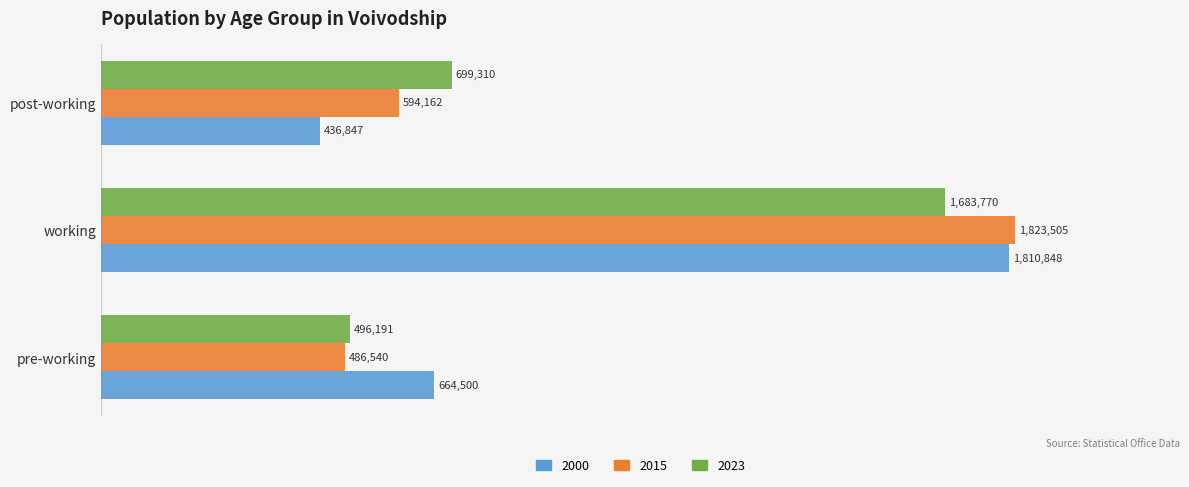

What position from the left is post-working?

3